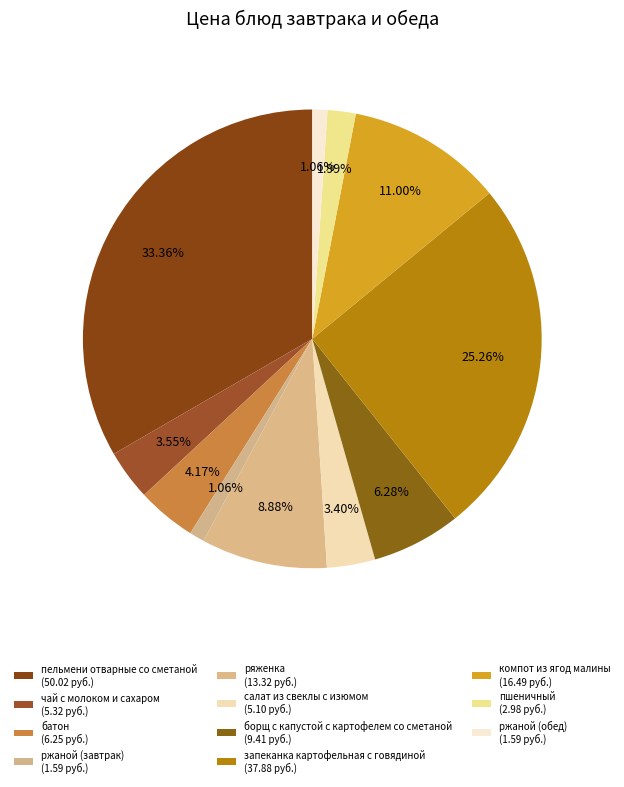

Count the number of slices in the pie.

11